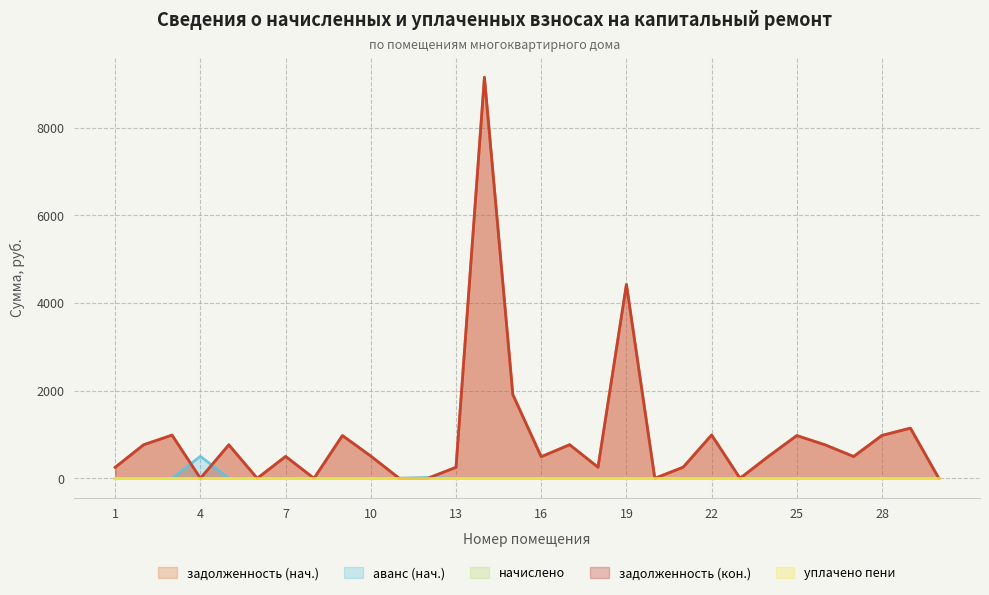

Which series has the largest range (max minus min)?

задолженность (нач.)